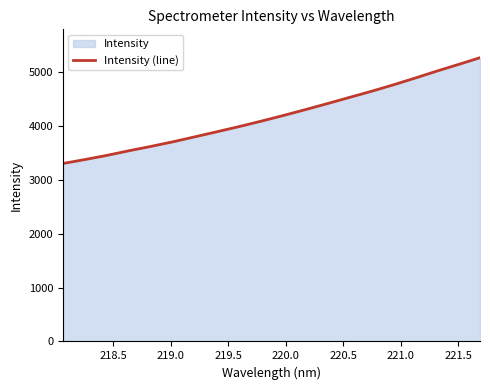

What is the difference between the maximum and minimum values?

1965.1